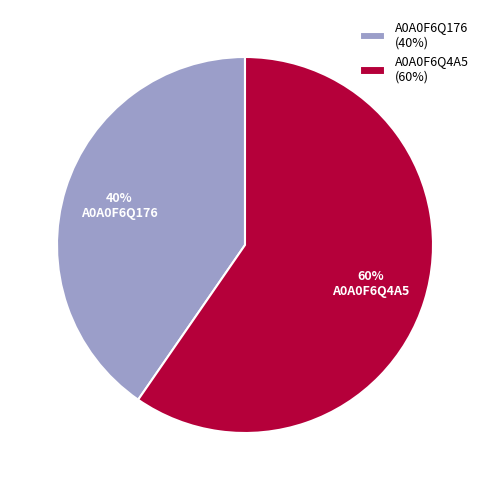

True or false: A0A0F6Q176 (40%) accounts for 40% of the total.

True